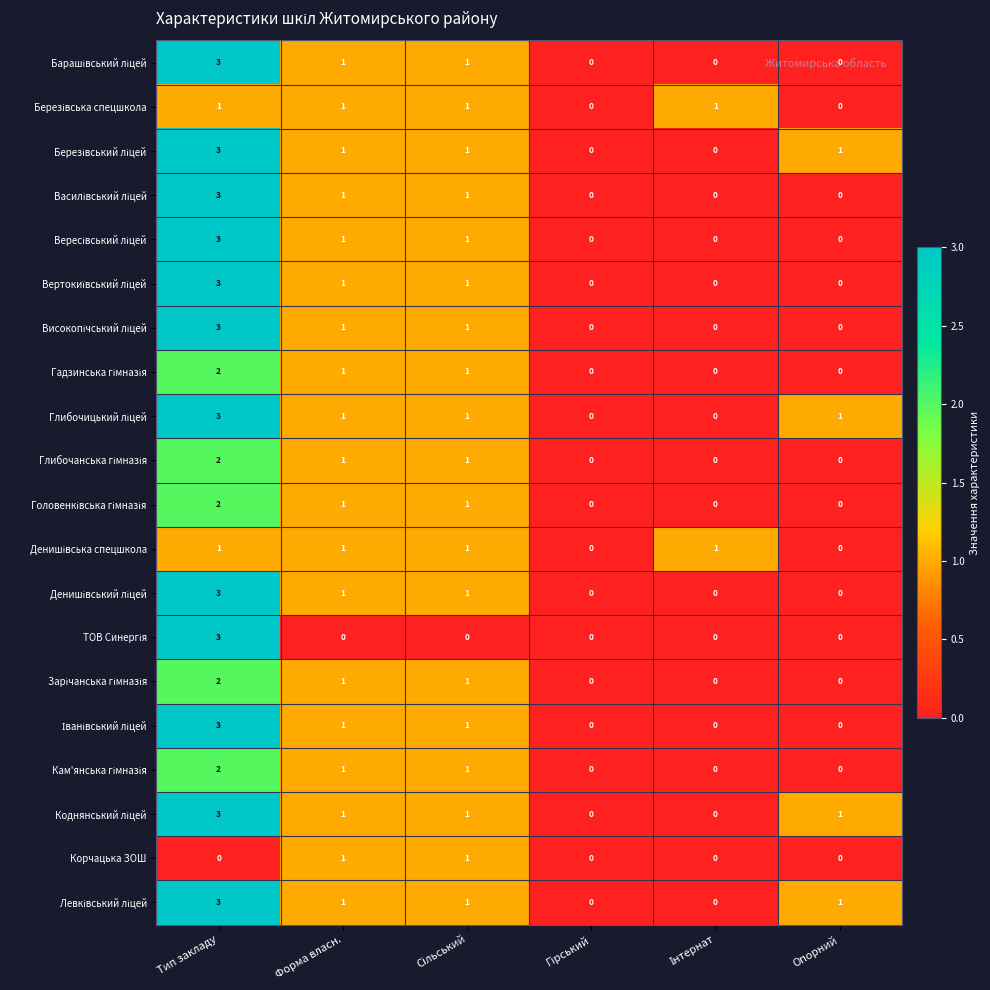

At which category is the sum across all series the highest?

Тип закладу